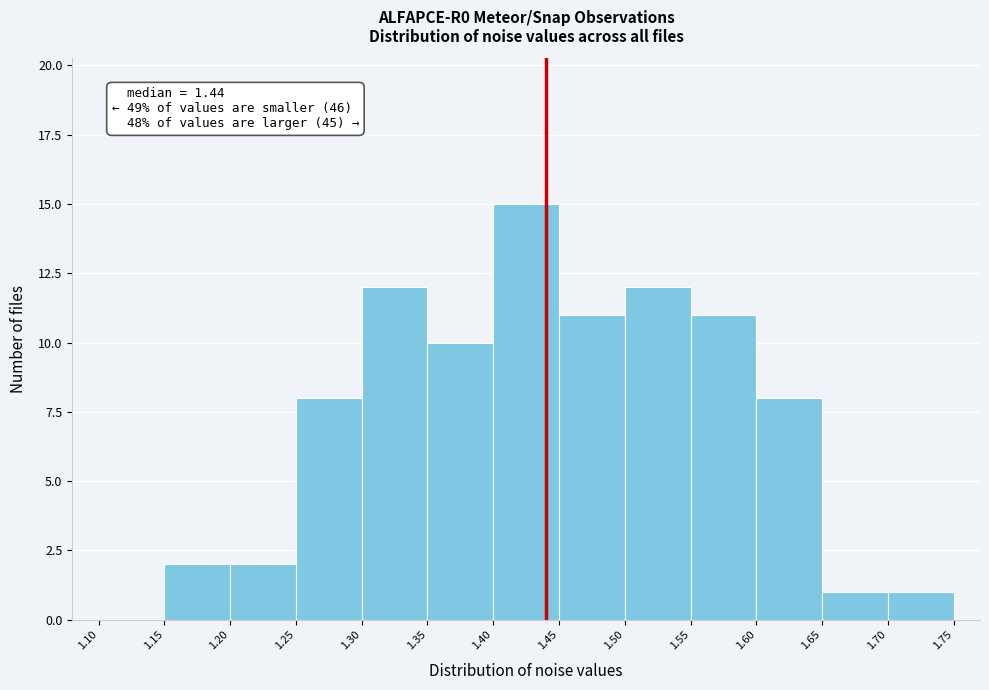

Over which range of the x-axis is the bar tallest?

1.40 to 1.45